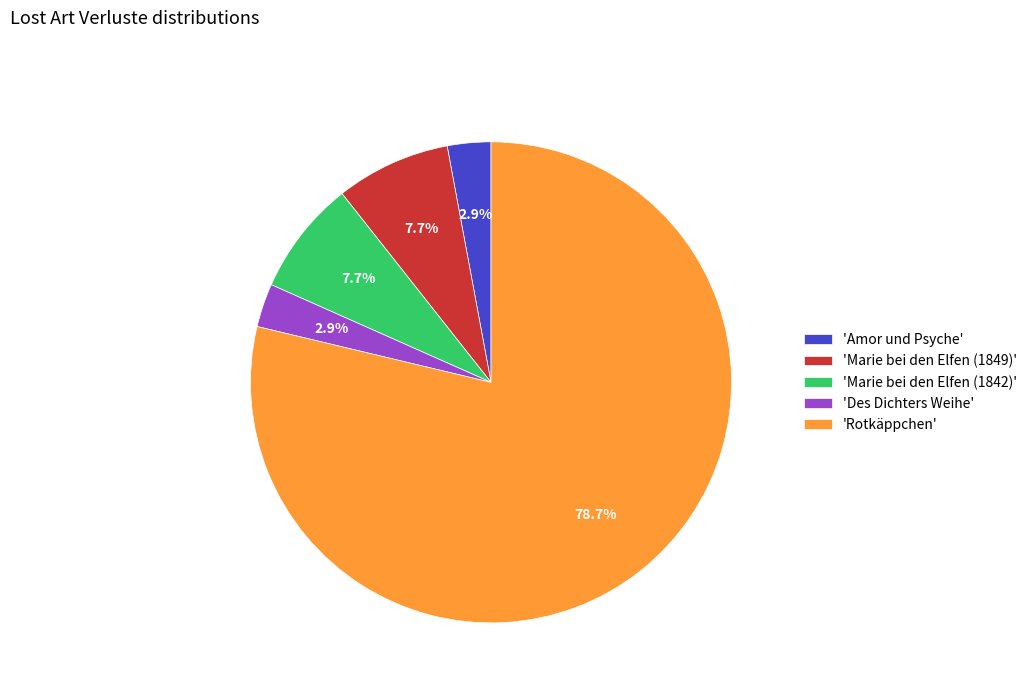

How many slices are in this pie chart?

5